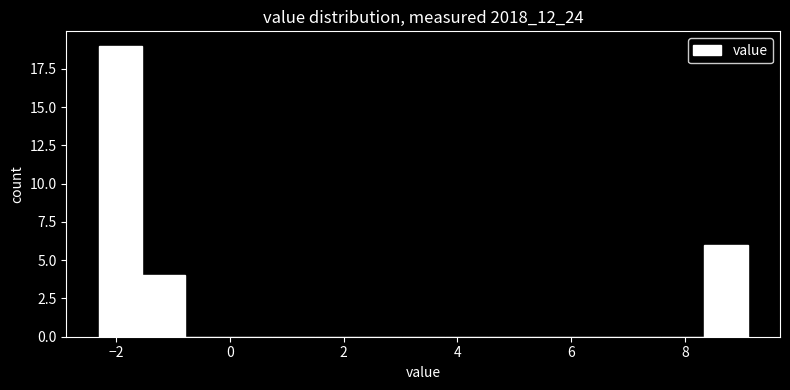

Read against the x-axis, roughly where is the centre of the tallest bar?

-2.0